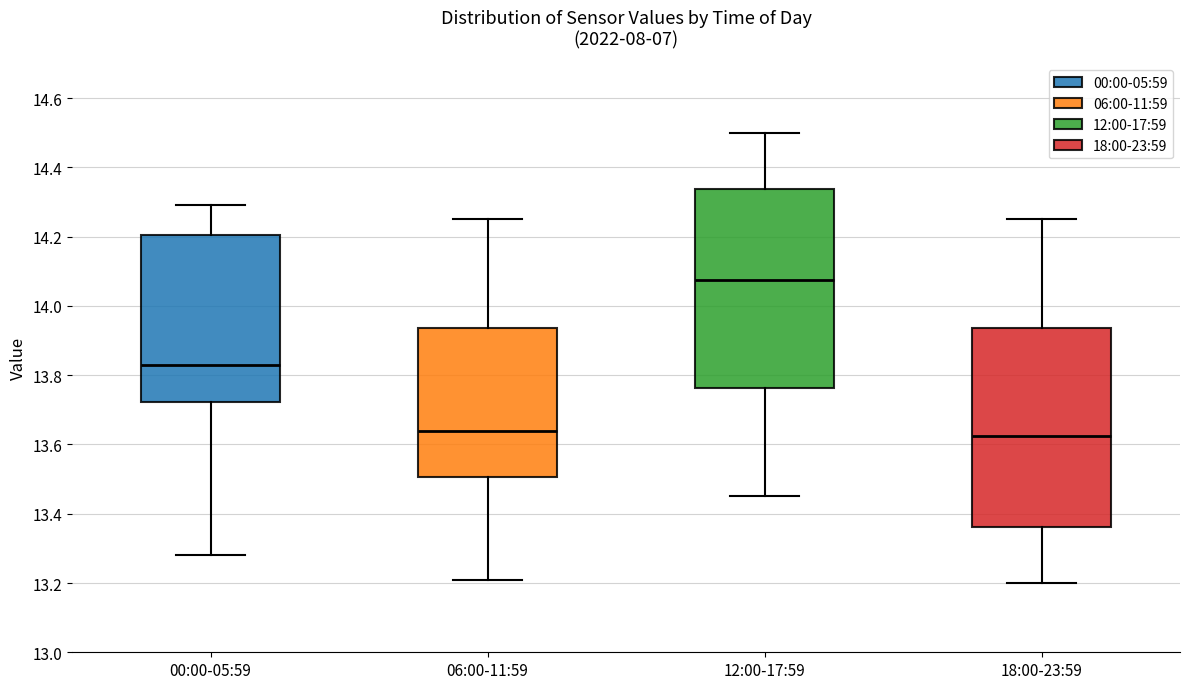

Reading left to right, read every box against the y-axis: the position of its median line, the range the box covers, and the ends of its whiskers. The values are not printed on the chart, so give them approximately, as read against the axis.

00:00-05:59: median 13.84, box 13.72 to 14.20, whiskers 13.28 to 14.30
06:00-11:59: median 13.64, box 13.50 to 13.94, whiskers 13.22 to 14.26
12:00-17:59: median 14.08, box 13.76 to 14.34, whiskers 13.46 to 14.50
18:00-23:59: median 13.62, box 13.36 to 13.94, whiskers 13.20 to 14.26